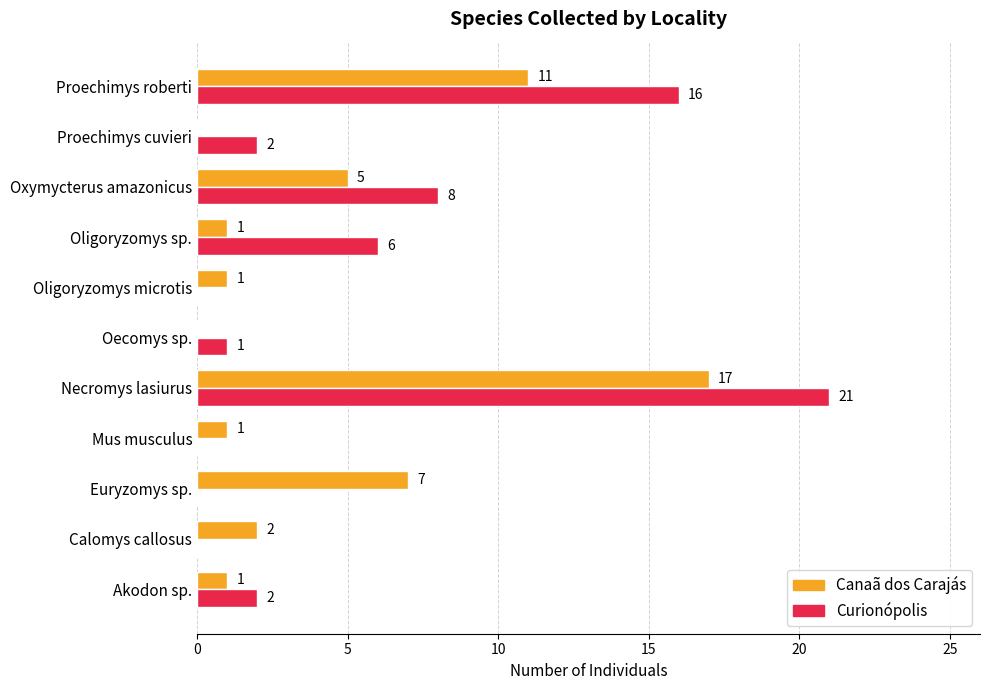

Where is Canaã dos Carajás nearest to the value 8?

Euryzomys sp.